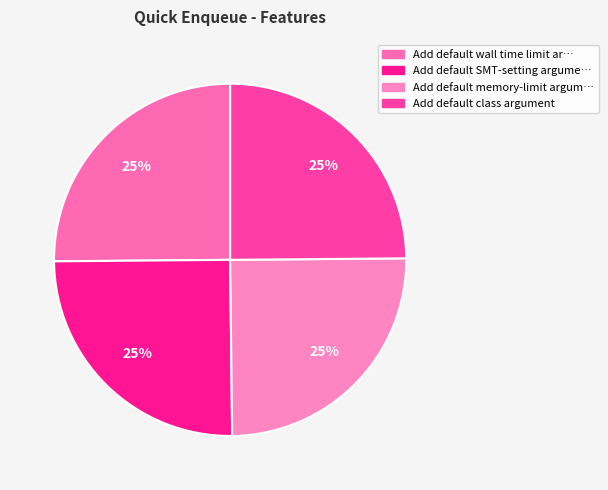

To the nearest percent, what is the average slice percentage?

25%